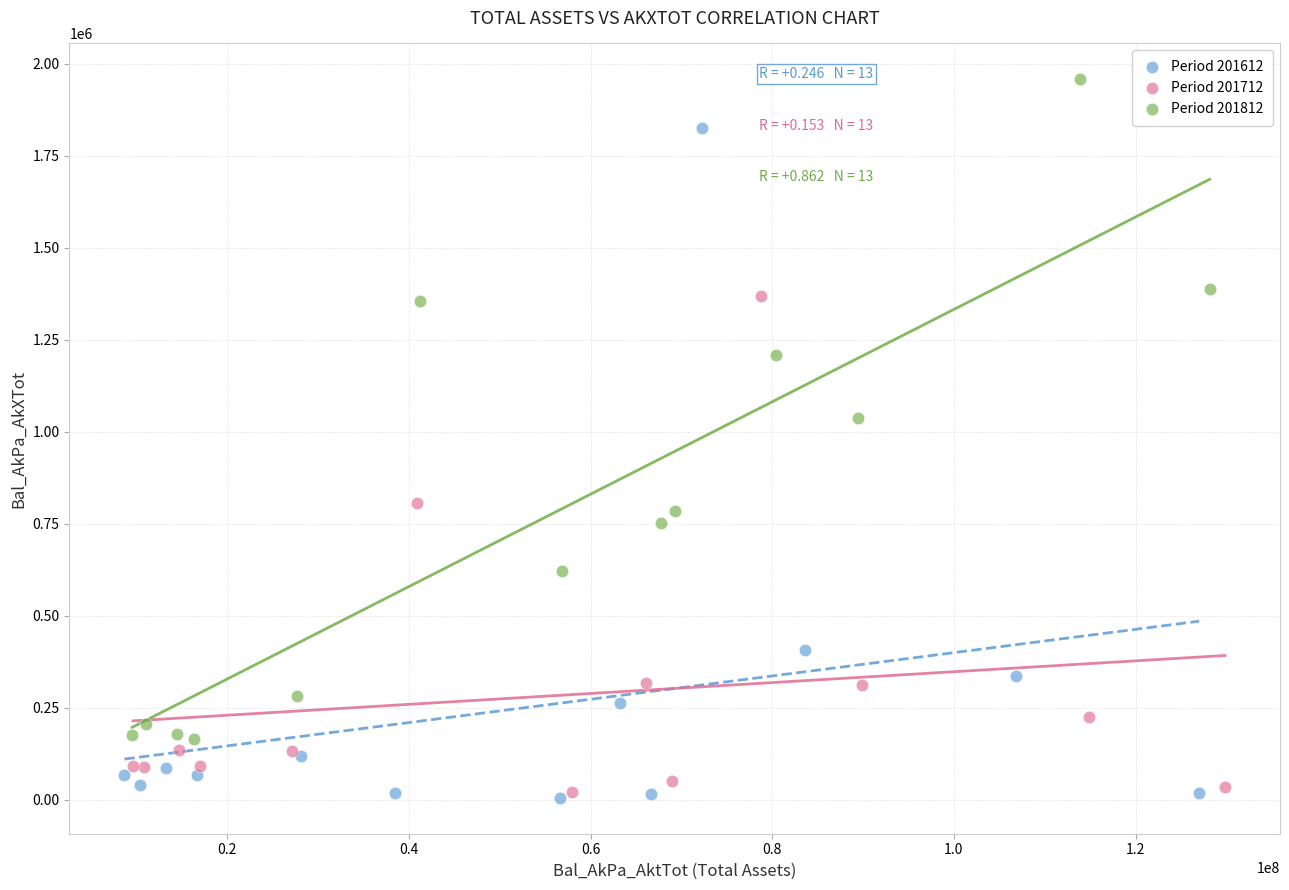

What are all the series names shown in the legend?

Period 201612, Period 201712, Period 201812